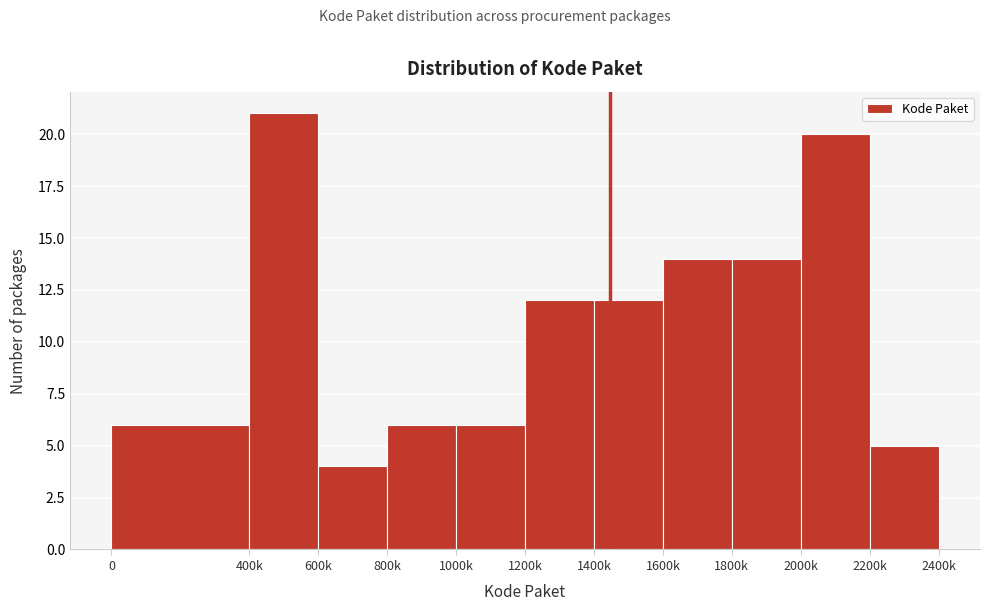

Reading right to left, extract all data points from this chart.

5	20	14	14	12	12	6	6	4	21	6